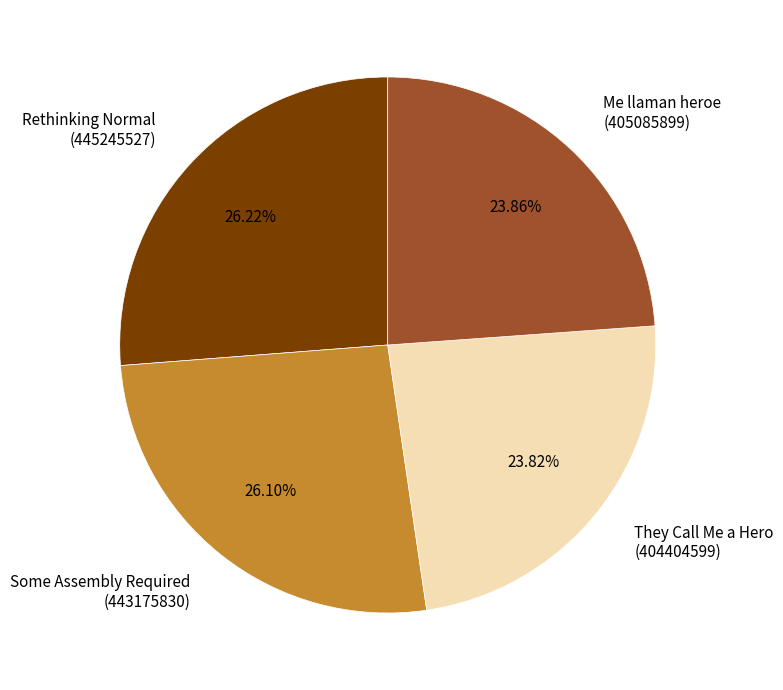

Do Me llaman heroe (405085899) and They Call Me a Hero (404404599) together represent more than half of the pie?

No